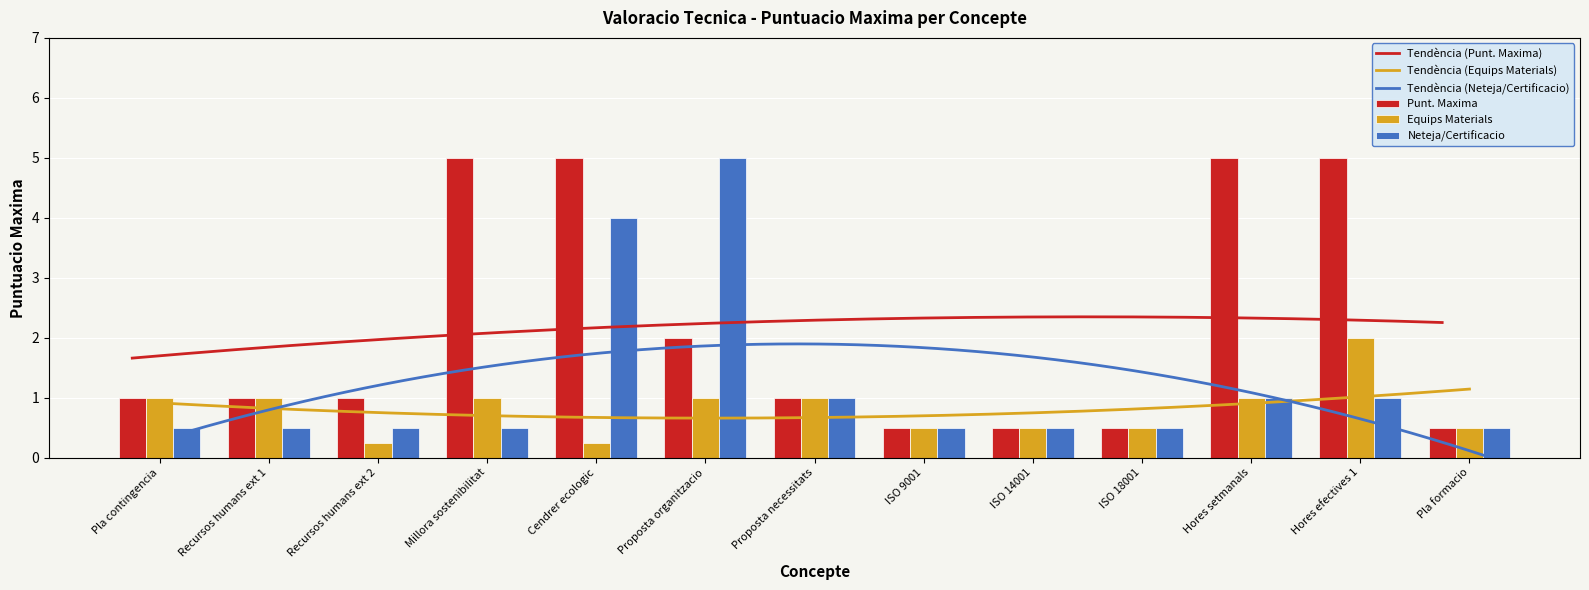

Which series has the largest range (max minus min)?

Punt. Maxima